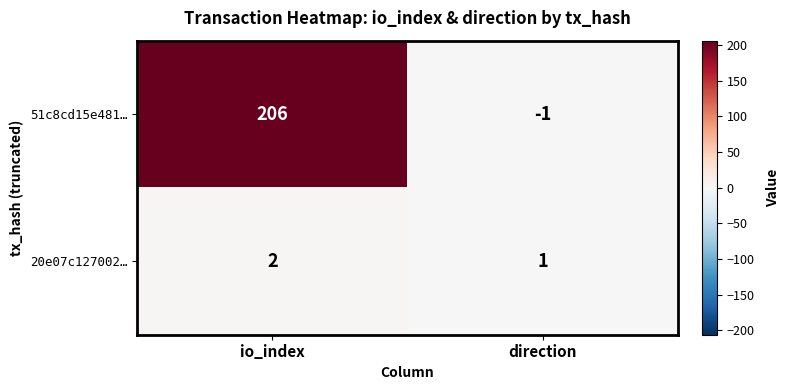

Count the number of categories in the chart.

2